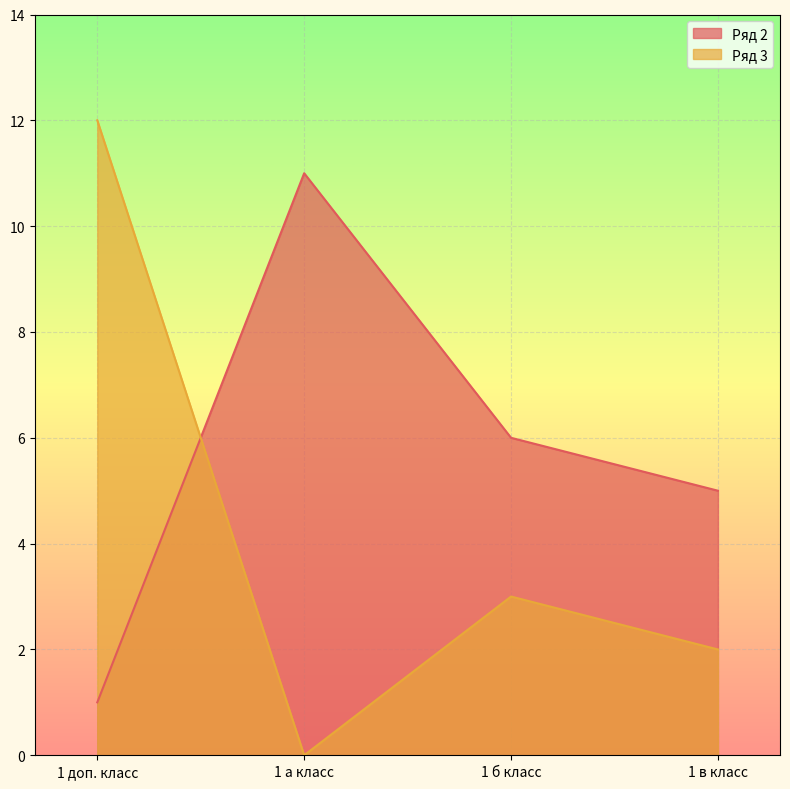

The Ряд 2 series shows 3 at 1 в класс. True or false?

False